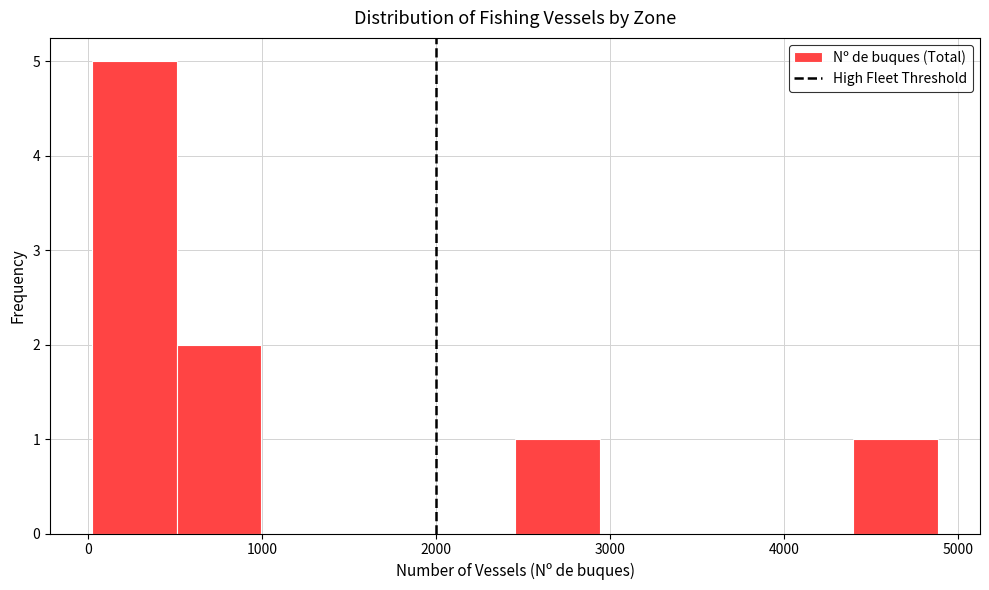

Reading left to right, list every bar in this chart as the range it spans on the x-axis followed by its height. Neither the bar edges nor the heights are printed on the chart, so give them approximately, as read against the axes.

0 to 500: 5
500 to 1000: 2
1000 to 1500: 0
1500 to 2000: 0
2000 to 2500: 0
2500 to 2900: 1
2900 to 3400: 0
3400 to 3900: 0
3900 to 4400: 0
4400 to 4900: 1